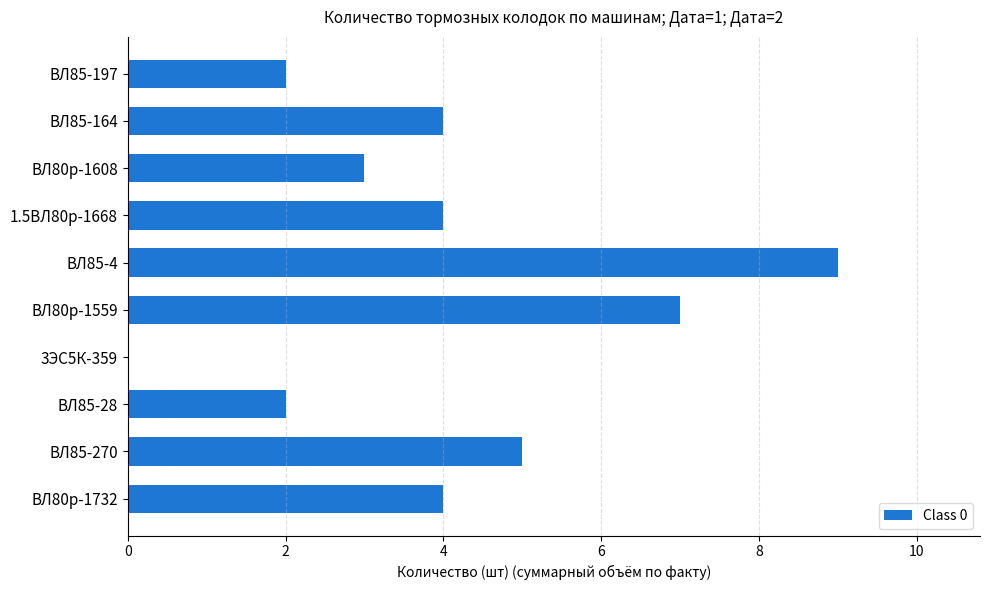

Which has a higher value, ВЛ85-4 or ВЛ80р-1608?

ВЛ85-4